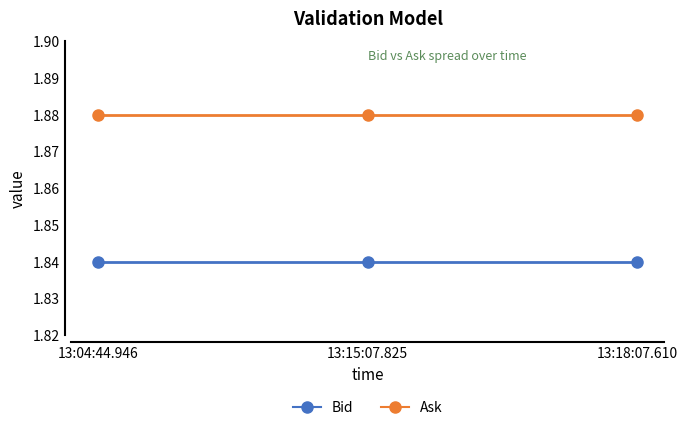

Is the value of Bid at 13:18:07.610 greater than the value of Ask at 13:04:44.946?

No